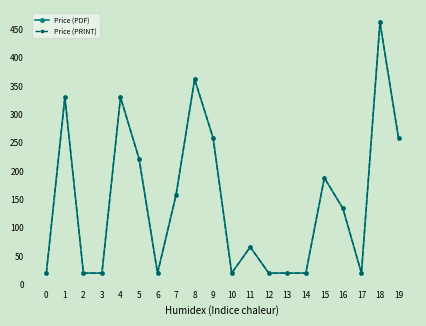

Reading right to left, transcribe all the data shown in this chart.

Price (PDF): 19=258	18=462	17=20	16=134	15=188	14=20	13=20	12=20	11=66	10=20	9=258	8=362	7=158	6=20	5=222	4=330	3=20	2=20	1=330	0=20
Price (PRINT): 19=258	18=462	17=20	16=134	15=188	14=20	13=20	12=20	11=66	10=20	9=258	8=362	7=158	6=20	5=222	4=330	3=20	2=20	1=330	0=20